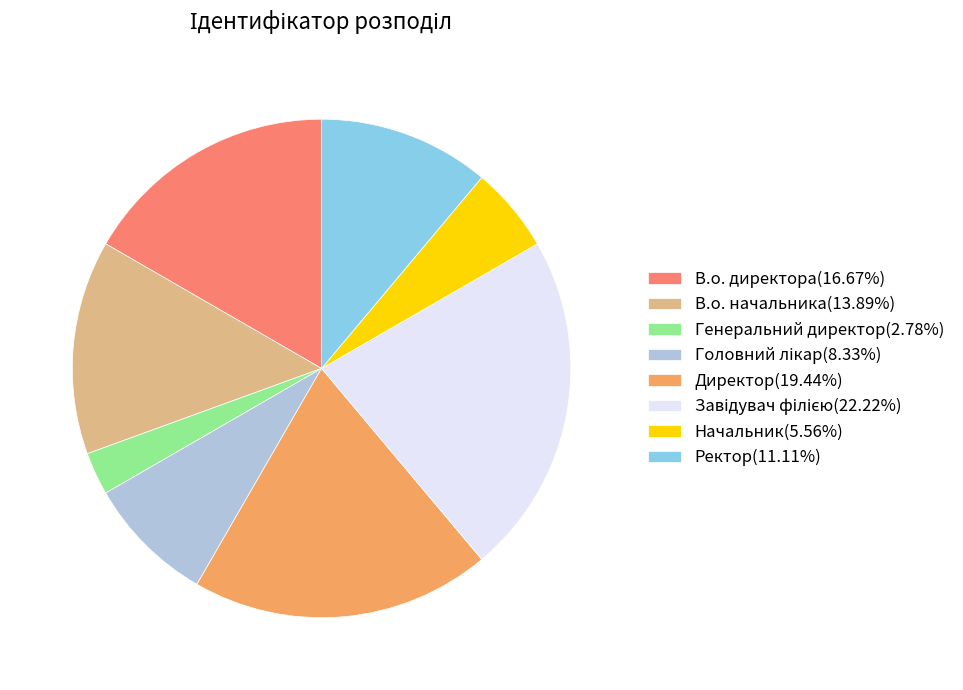

The Директор slice represents 19% of the pie. True or false?

True